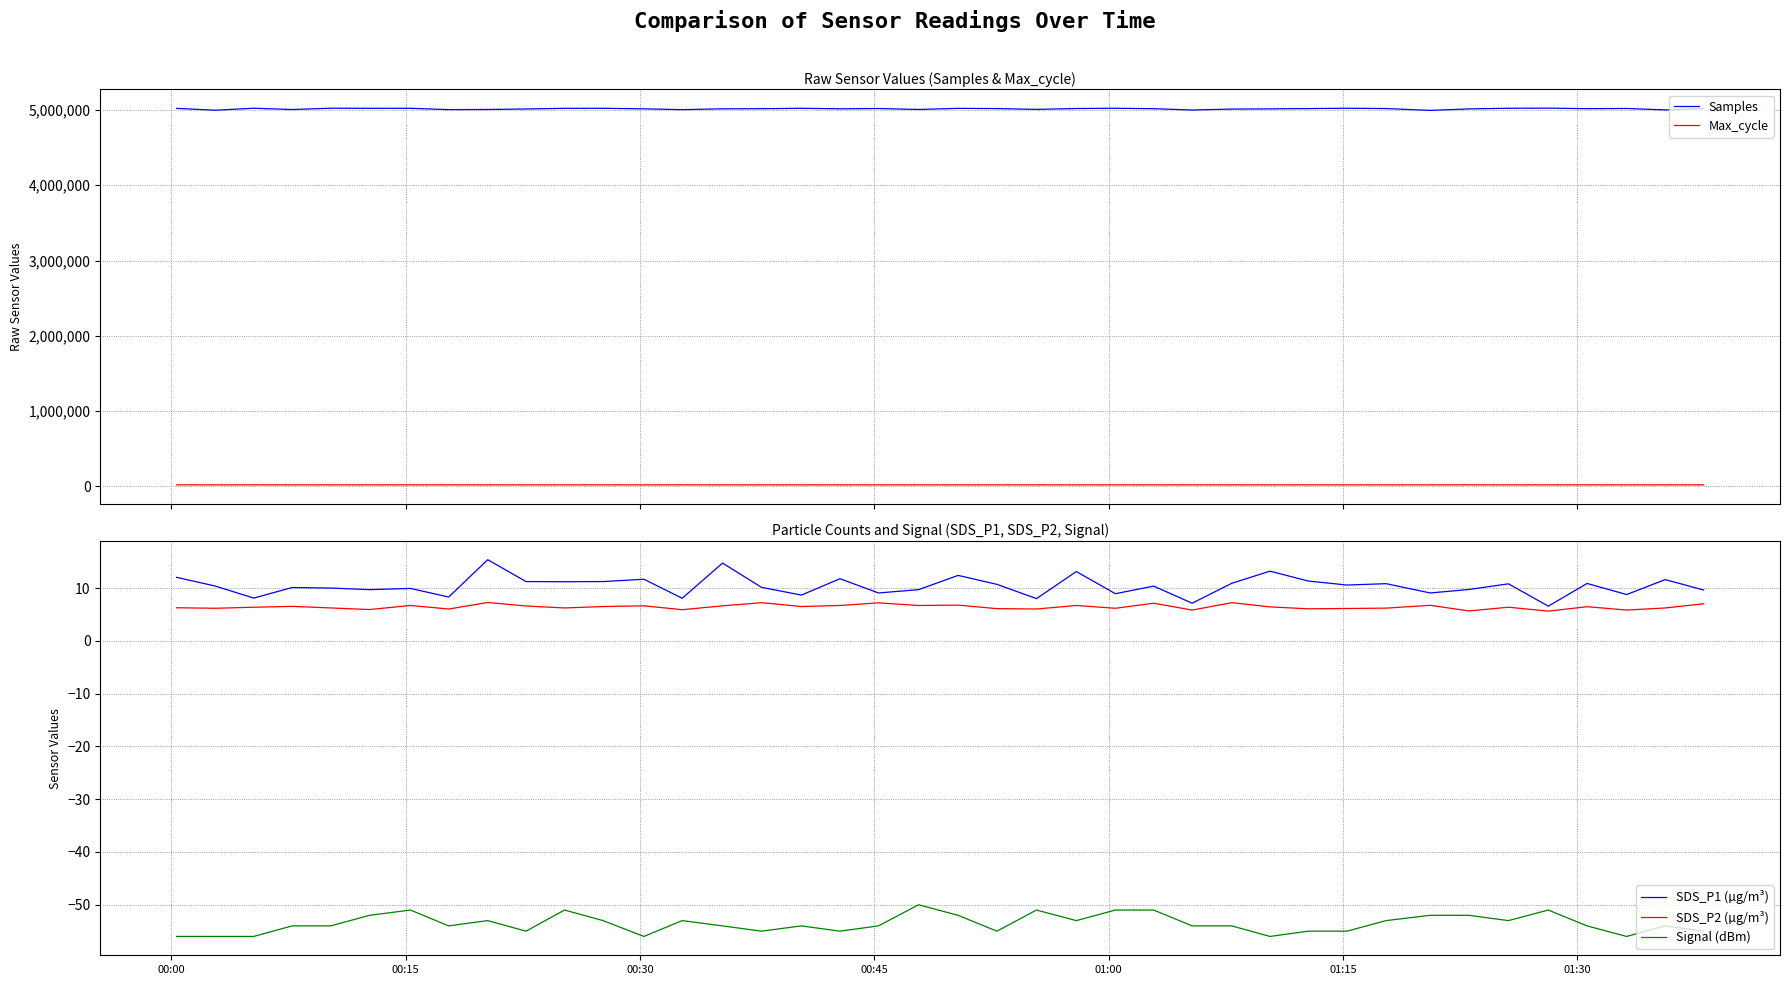

What is the minimum value for SDS_P2 (µg/m³)?

5.6